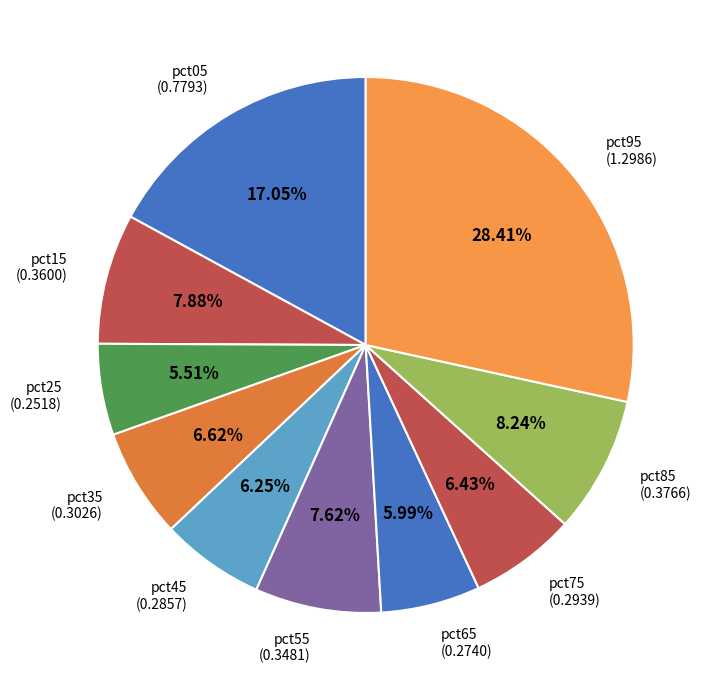

Which has a higher value, pct05 or pct85?

pct05